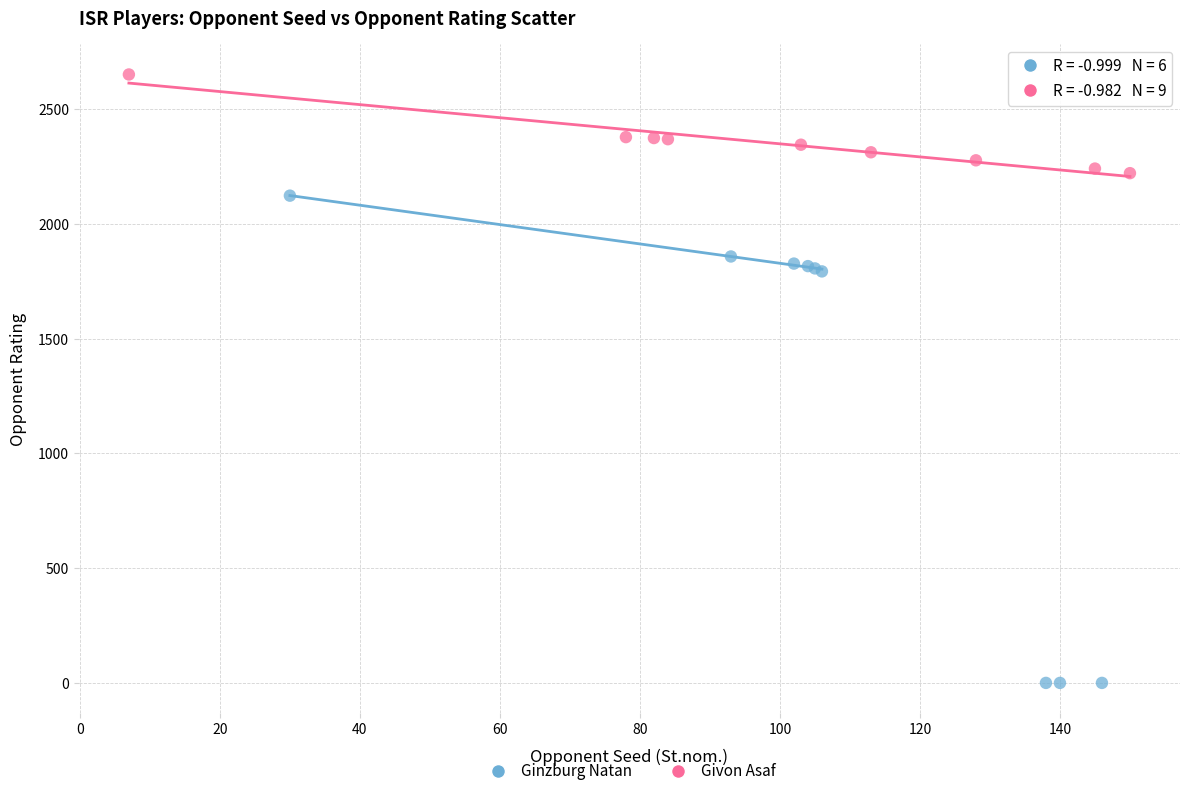

Which series contains the lowest Y value?

Ginzburg Natan